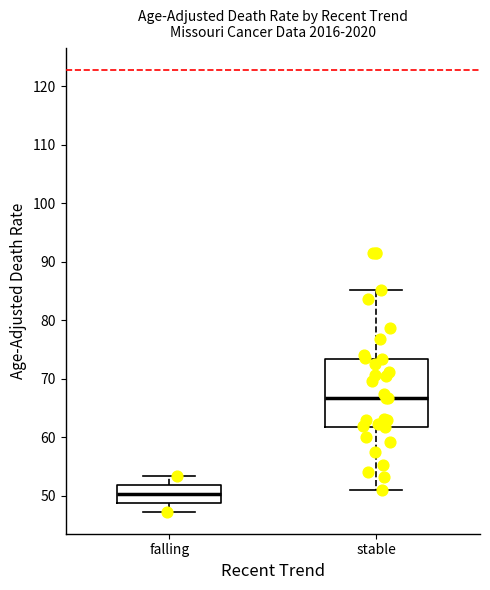

Which box has the lowest median line?

falling